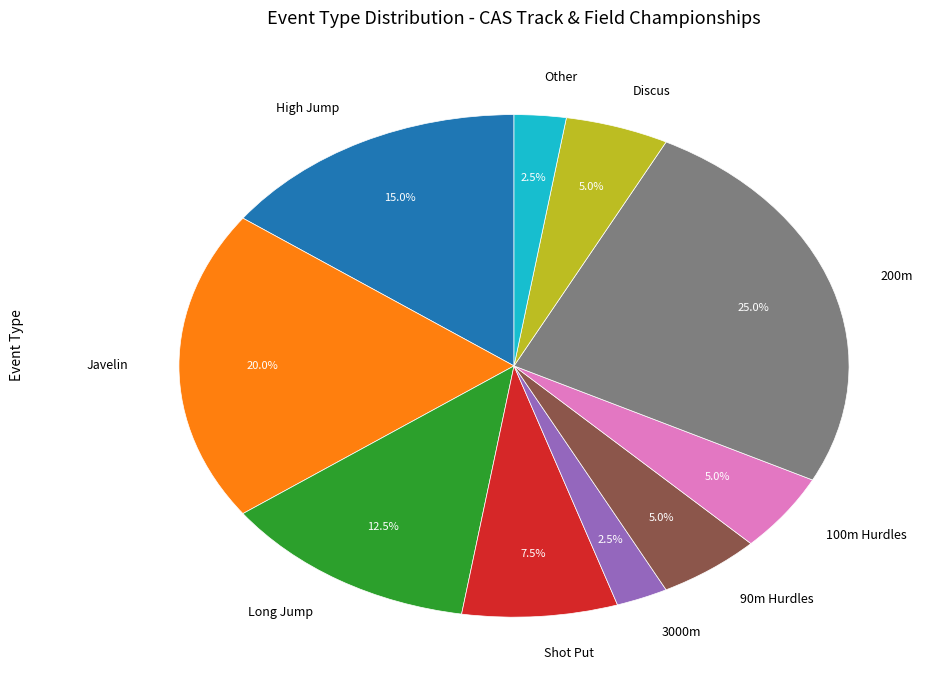

Combined, what portion of the pie is 200m and Discus?

30.0%